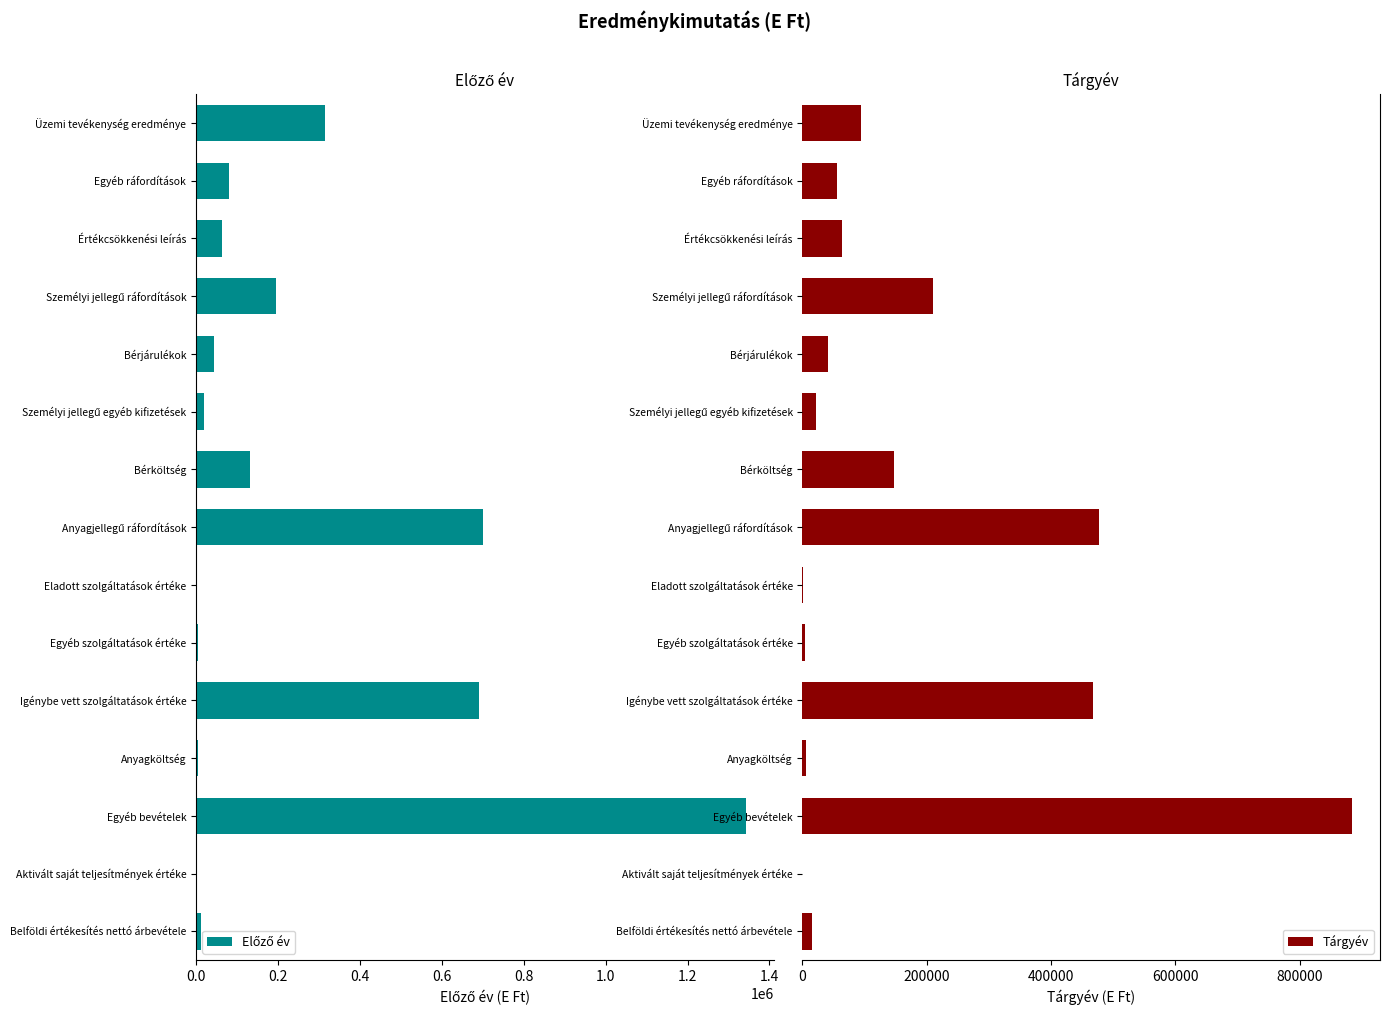

Are the bars horizontal?

Yes